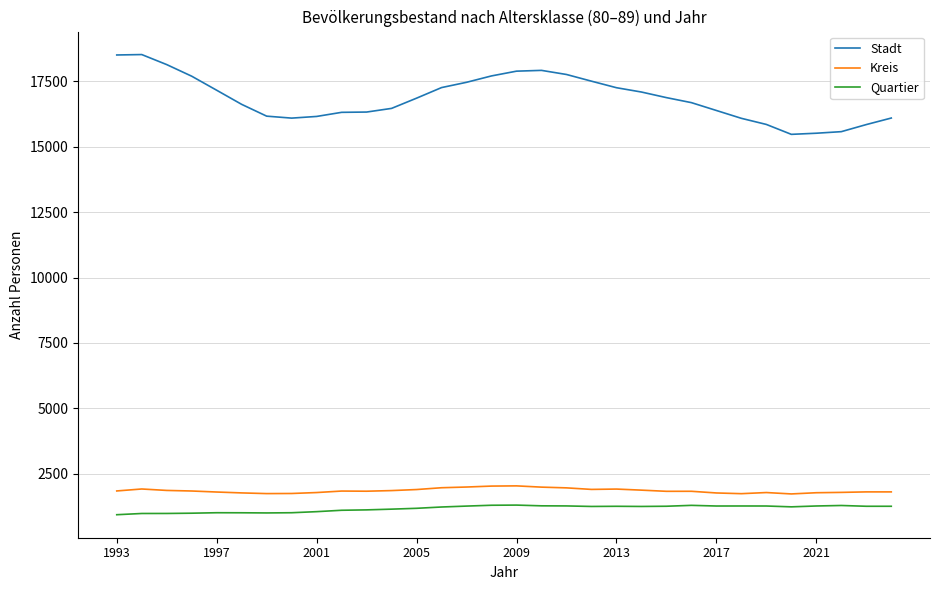

What is the difference between the maximum and minimum values in the Stadt series?

3052